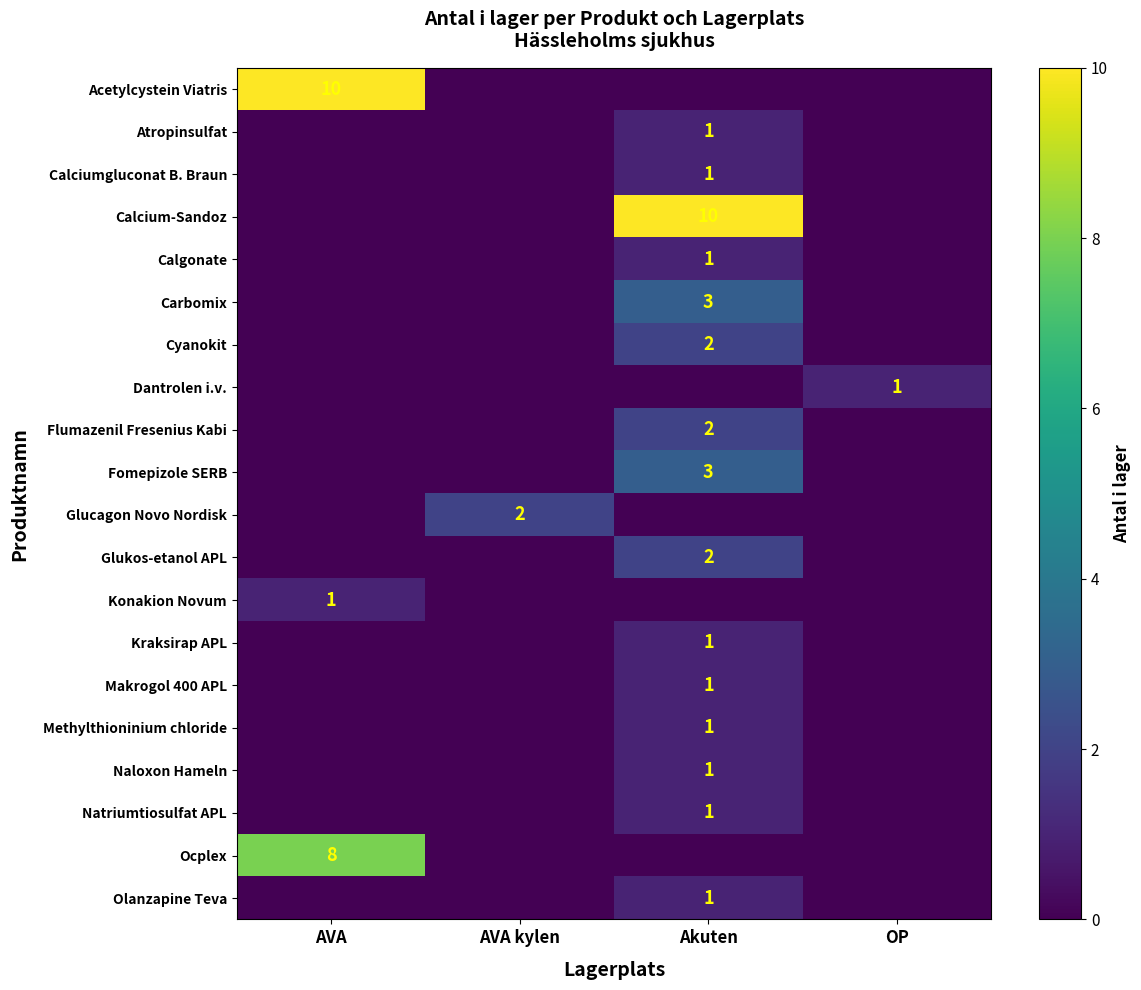

Is it true that Fomepizole SERB equals 3 at Akuten?

True